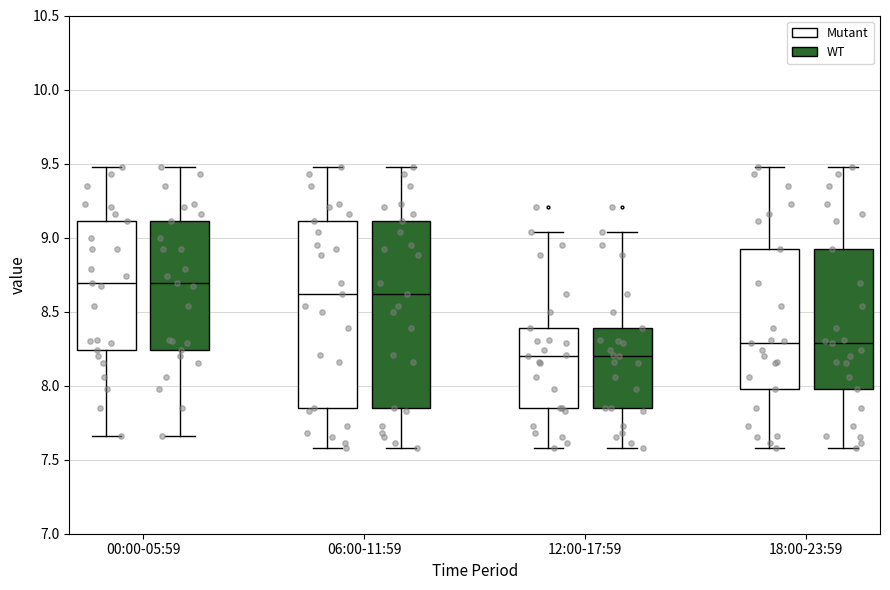

Reading left to right, read every box against the y-axis: the position of its median line, the range the box covers, and the ends of its whiskers. The values are not printed on the chart, so give them approximately, as read against the axis.

00:00-05:59 (Mutant): median 8.70, box 8.25 to 9.10, whiskers 7.65 to 9.50
00:00-05:59 (WT): median 8.70, box 8.25 to 9.10, whiskers 7.65 to 9.50
06:00-11:59 (Mutant): median 8.60, box 7.85 to 9.10, whiskers 7.60 to 9.50
06:00-11:59 (WT): median 8.60, box 7.85 to 9.10, whiskers 7.60 to 9.50
12:00-17:59 (Mutant): median 8.20, box 7.85 to 8.40, whiskers 7.60 to 9.05
12:00-17:59 (WT): median 8.20, box 7.85 to 8.40, whiskers 7.60 to 9.05
18:00-23:59 (Mutant): median 8.30, box 8.00 to 8.90, whiskers 7.60 to 9.50
18:00-23:59 (WT): median 8.30, box 8.00 to 8.90, whiskers 7.60 to 9.50